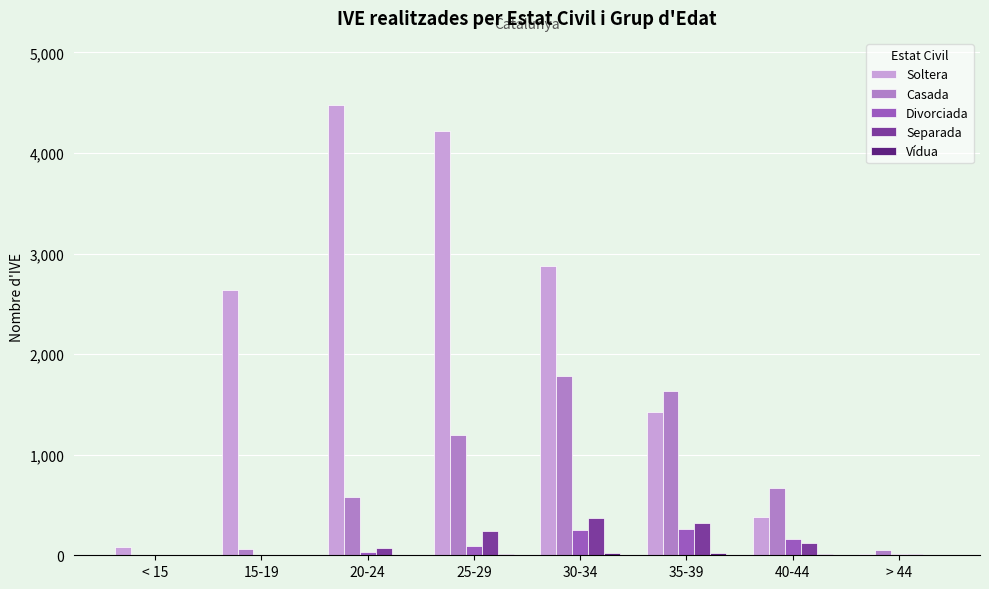

At which label is Casada closest to 895?

40-44